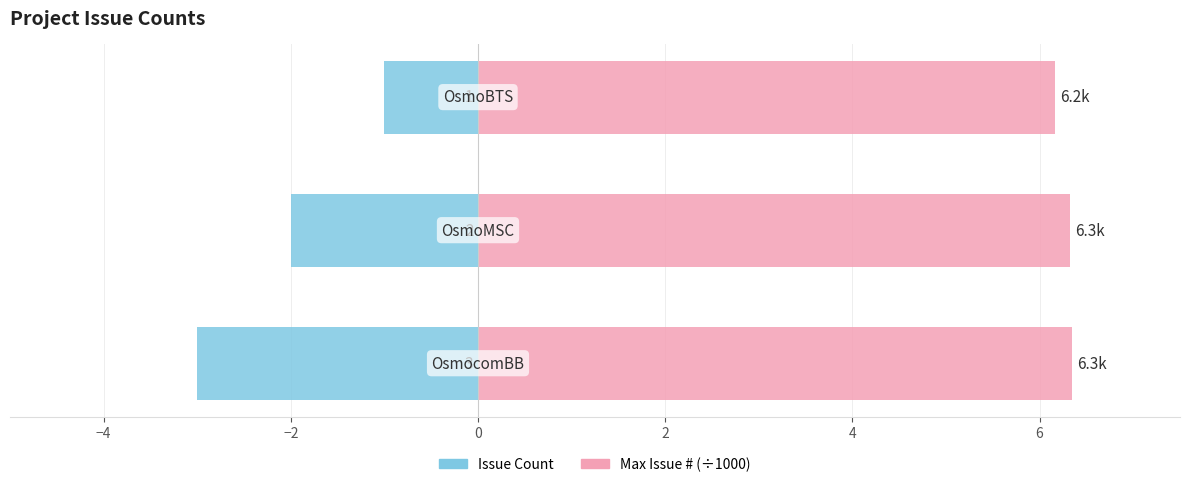

Count the number of categories in the chart.

3